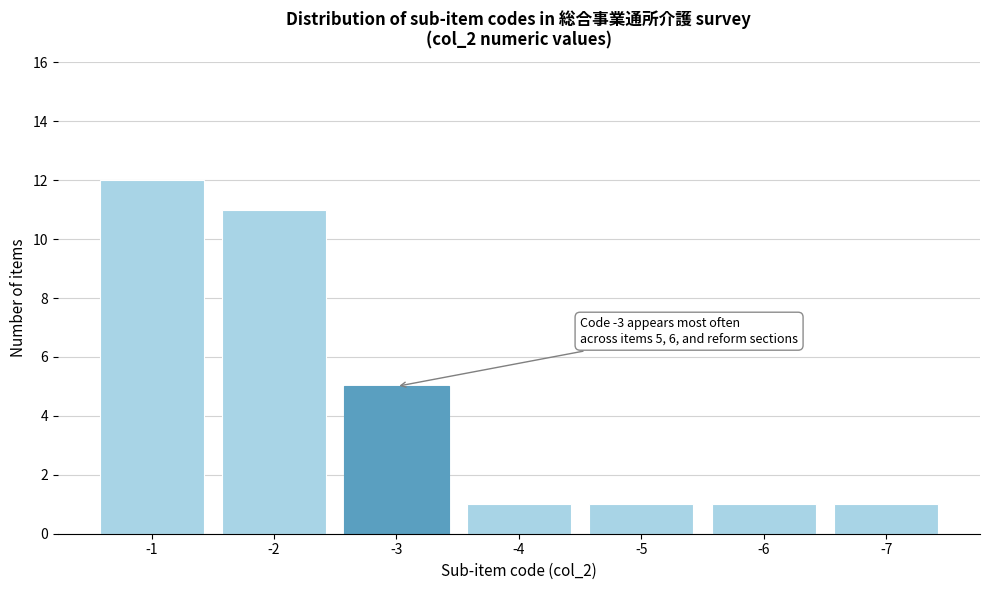

Reading right to left, transcribe all the data shown in this chart.

1	1	1	1	5	11	12